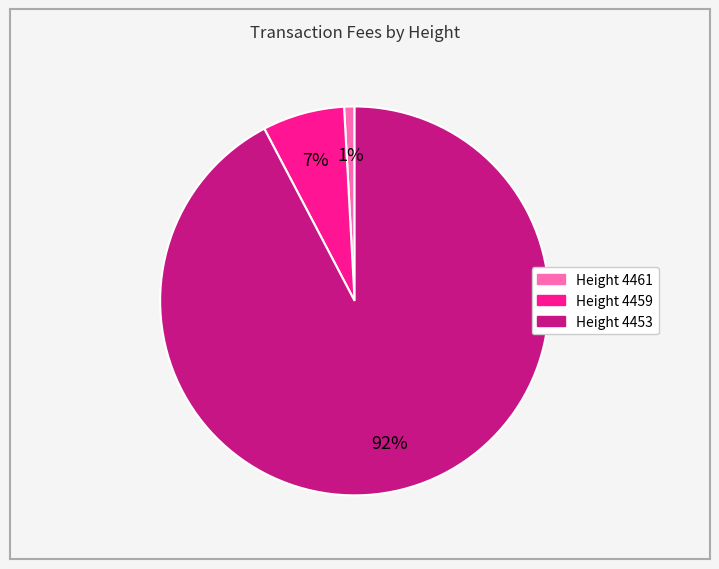

Is there any slice that represents more than half of the pie?

Yes